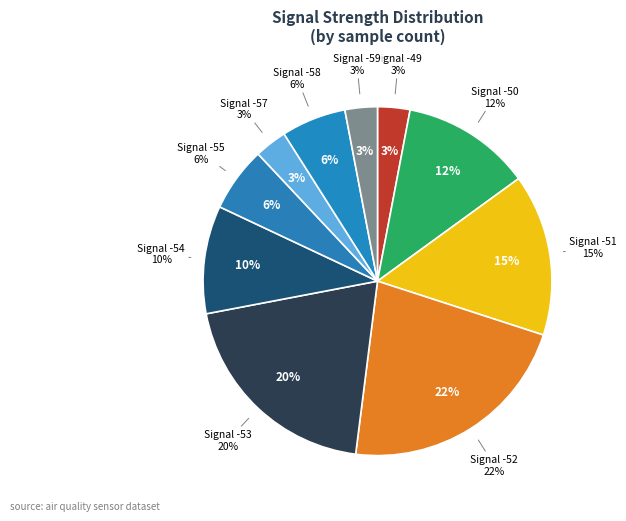

How many segments does this pie chart have?

10